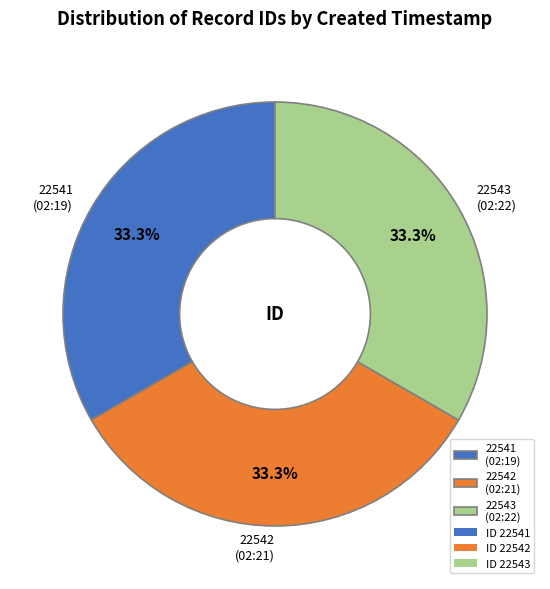

What percentage is NOT represented by 22541 (02:19)?

66.7%